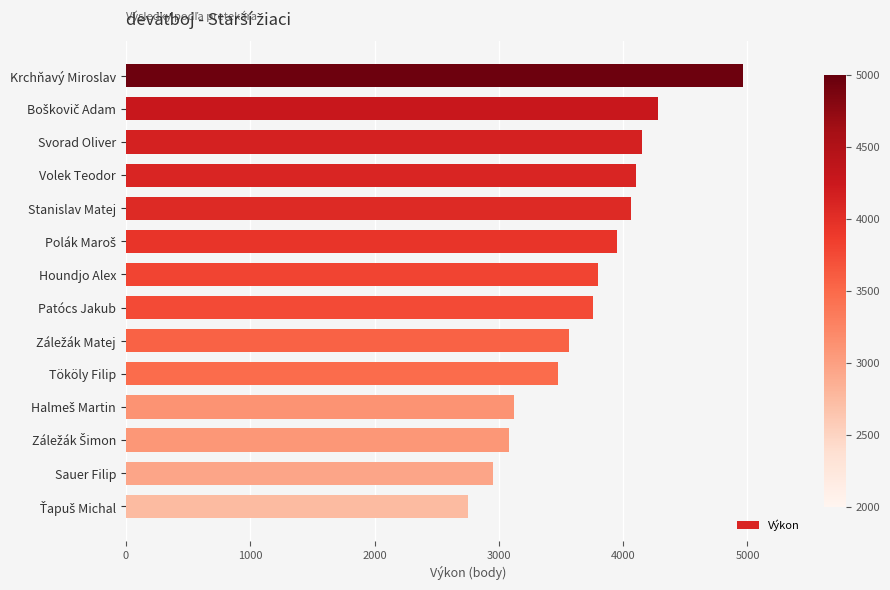

Reading bottom to top, transcribe all the data shown in this chart.

2753	2957	3081	3118	3478	3568	3755	3794	3947	4059	4100	4153	4282	4964